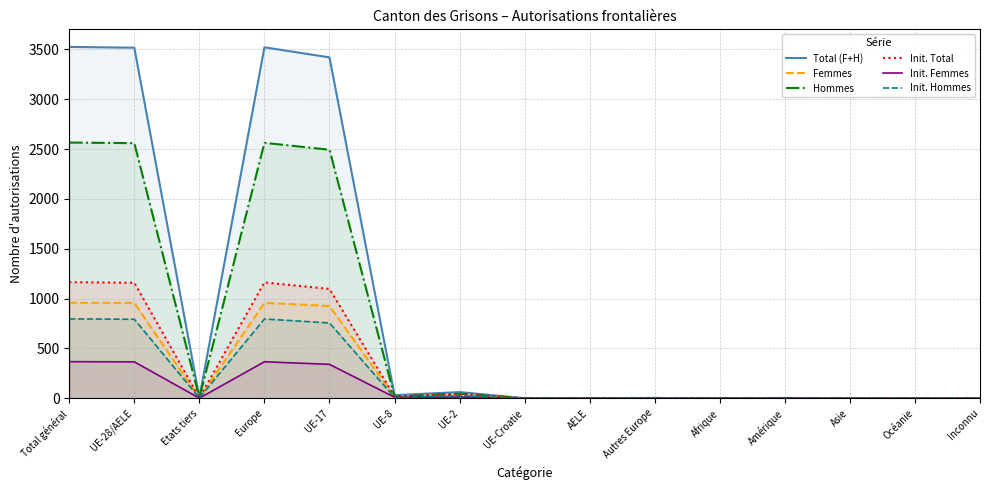

How many lines are shown in the chart?

6